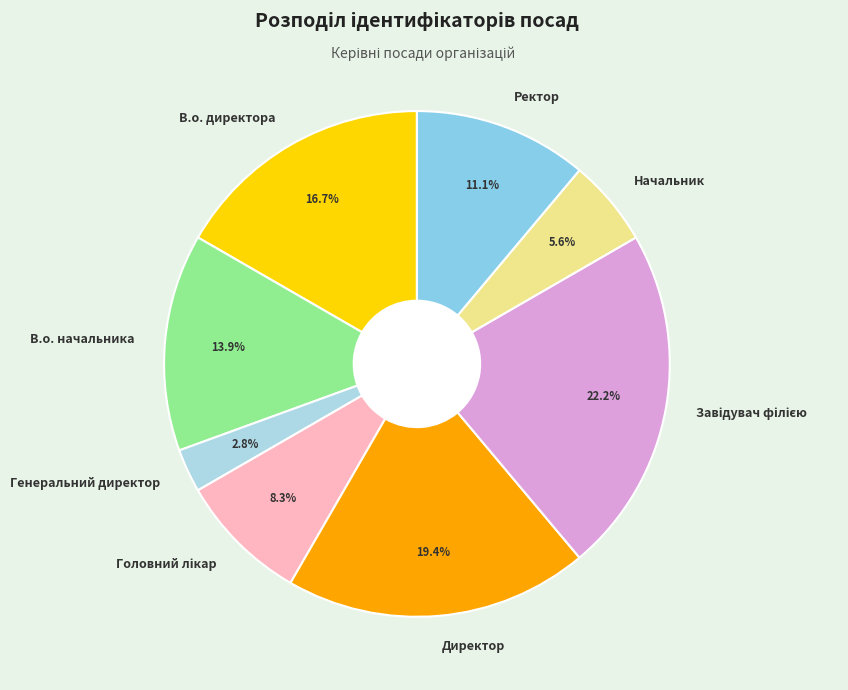

True or false: Ректор accounts for 17% of the total.

False